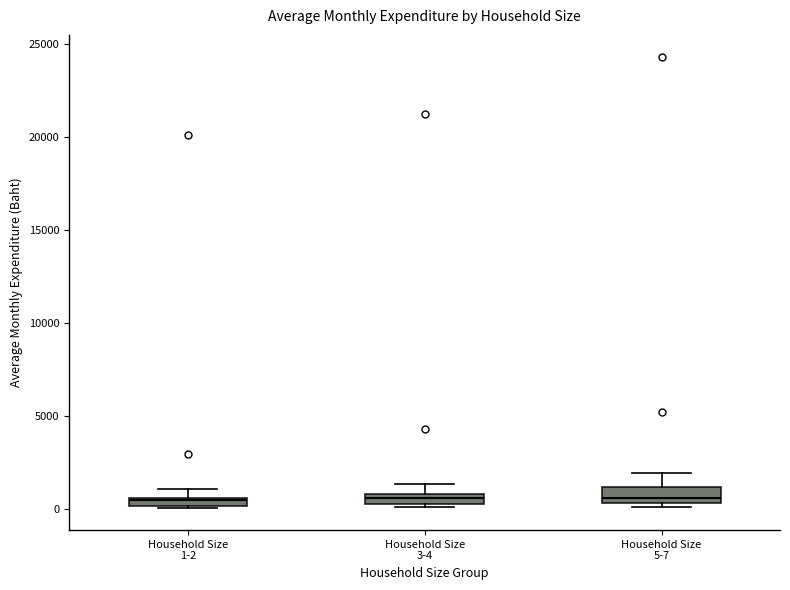

Where is the upper edge of the box for Household Size 1-2 on the y-axis? The values are not printed on the chart, so give them approximately, as read against the axis.

500